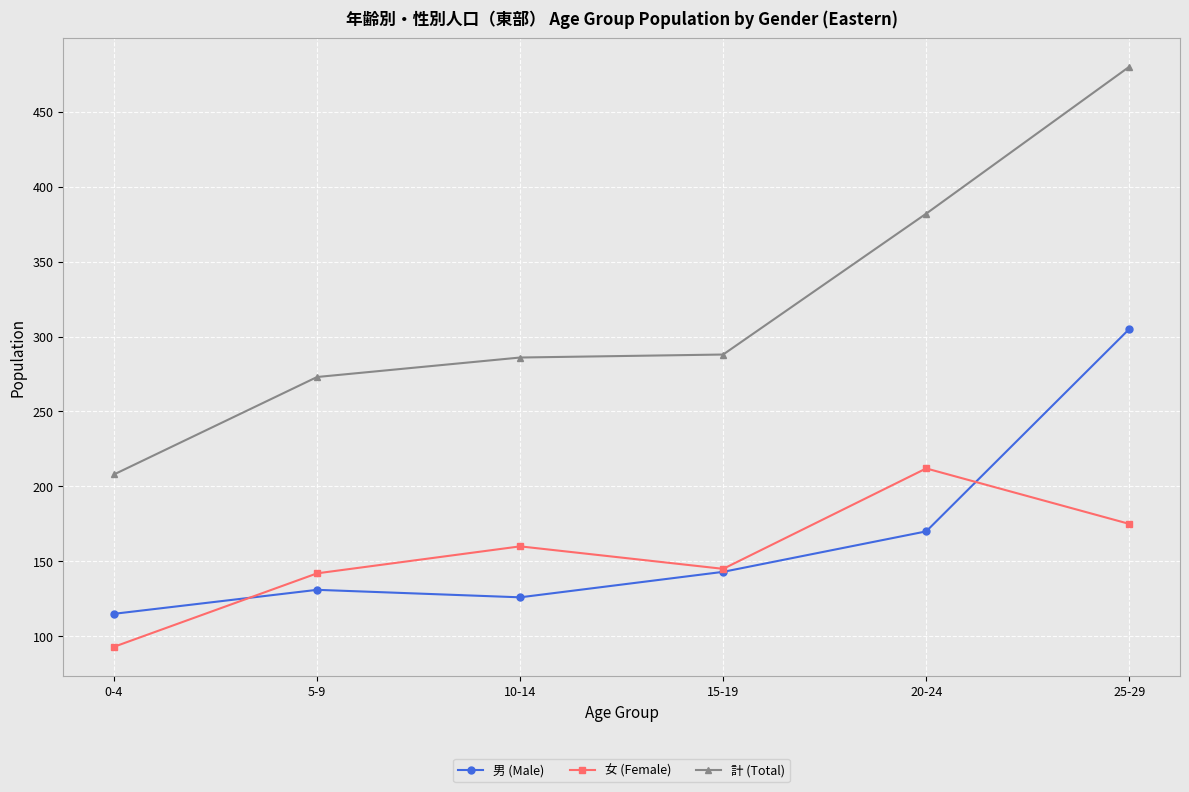

Is it true that 女 (Female) equals 160 at 10-14?

True